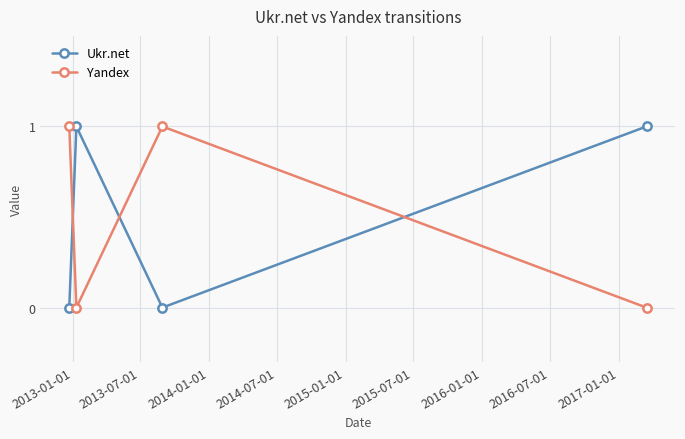

Count the Ukr.net values in the range 0 to 1.

4